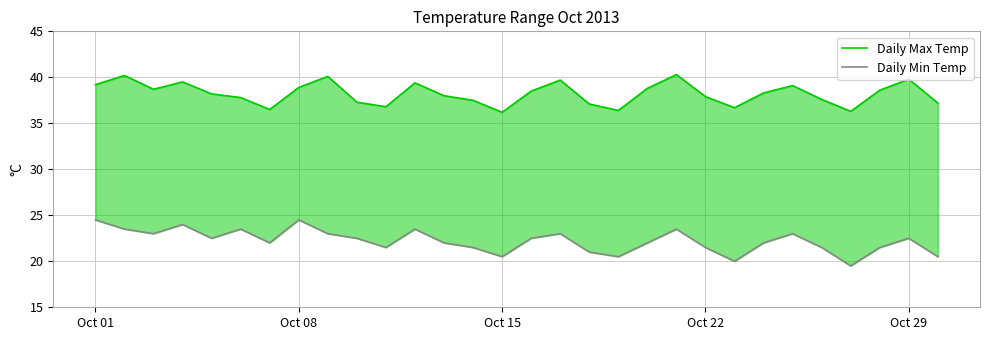

What is the minimum value shown in the chart?

19.5